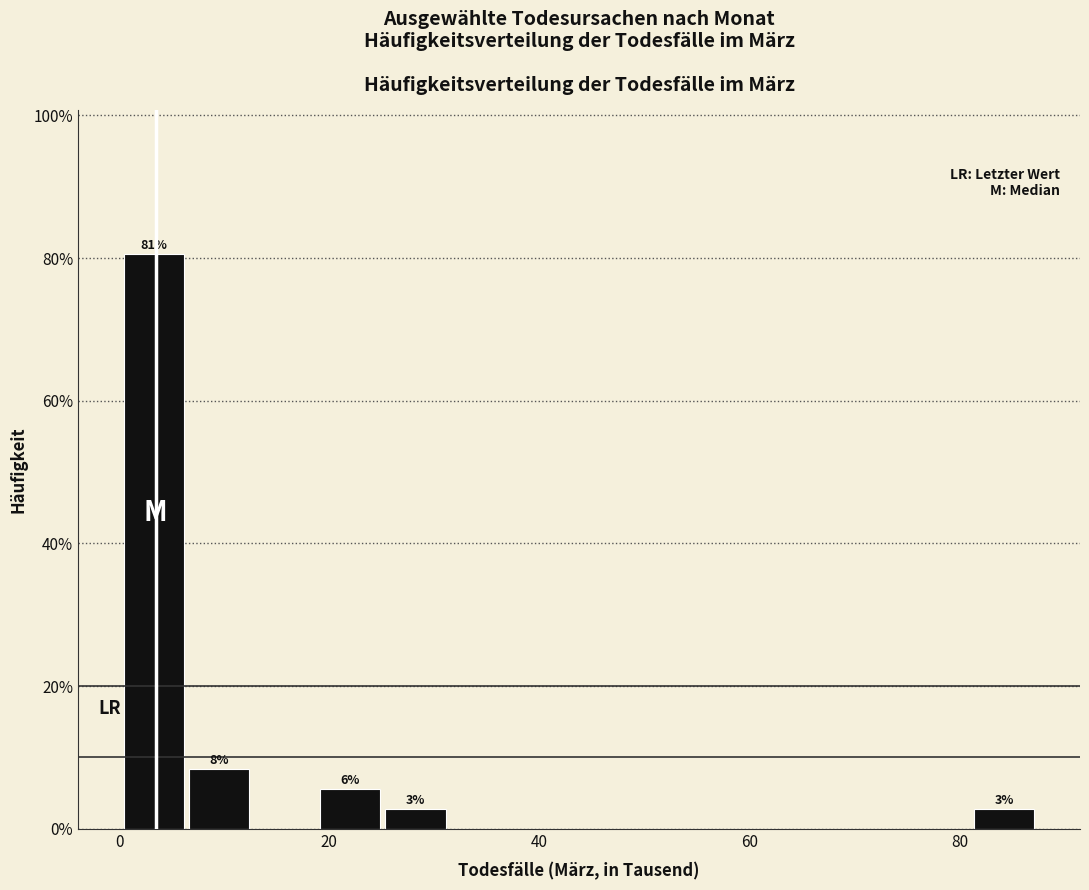

Around what value on the x-axis is the tallest bar? Give the approximate position of its centre, as read against the axis.

4